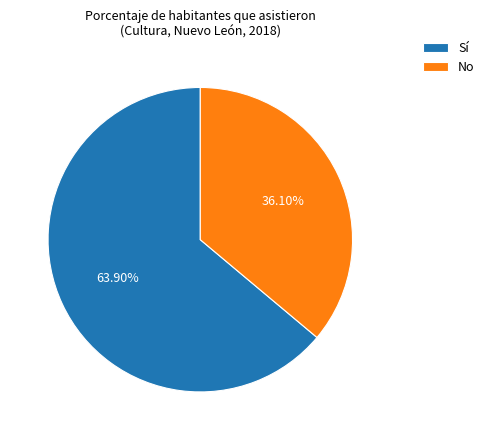

How much of the chart is everything except Sí?

36.1%